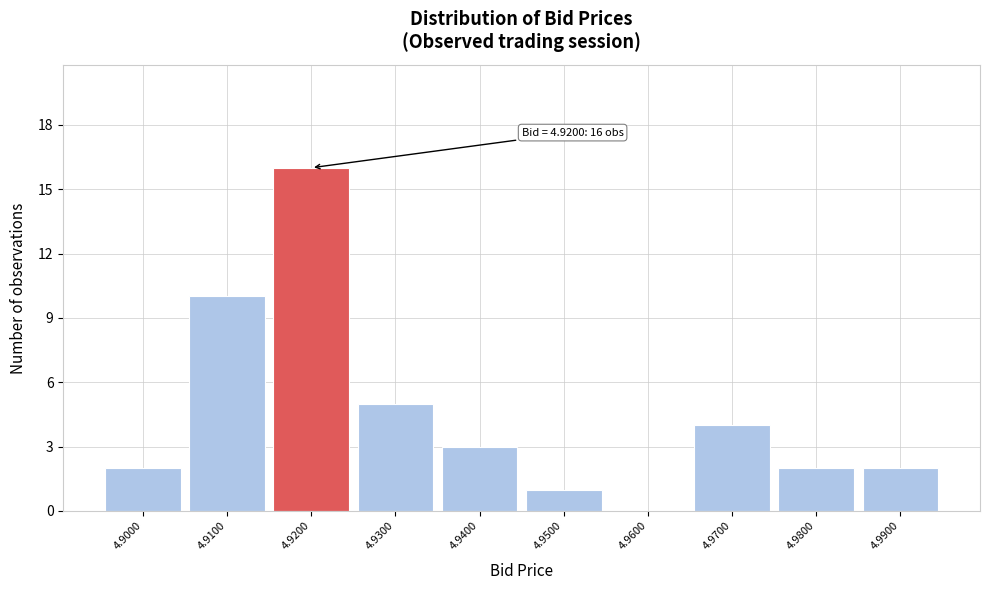

Which range on the x-axis has the tallest bar?

4.915 to 4.925